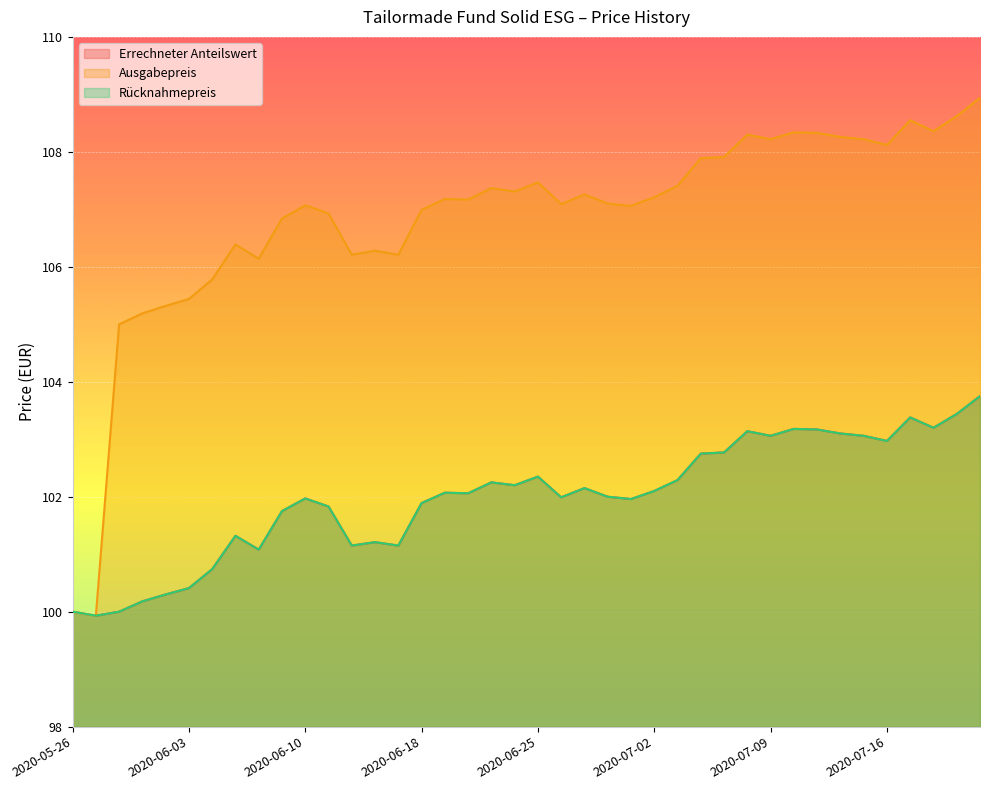

What is the sum of all Ausgabepreis values?

4273.4